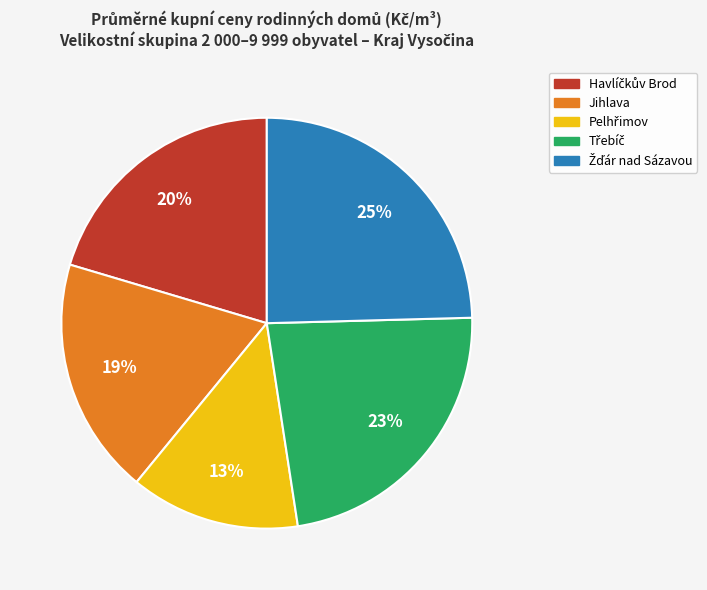

Is there a majority slice in this chart?

No